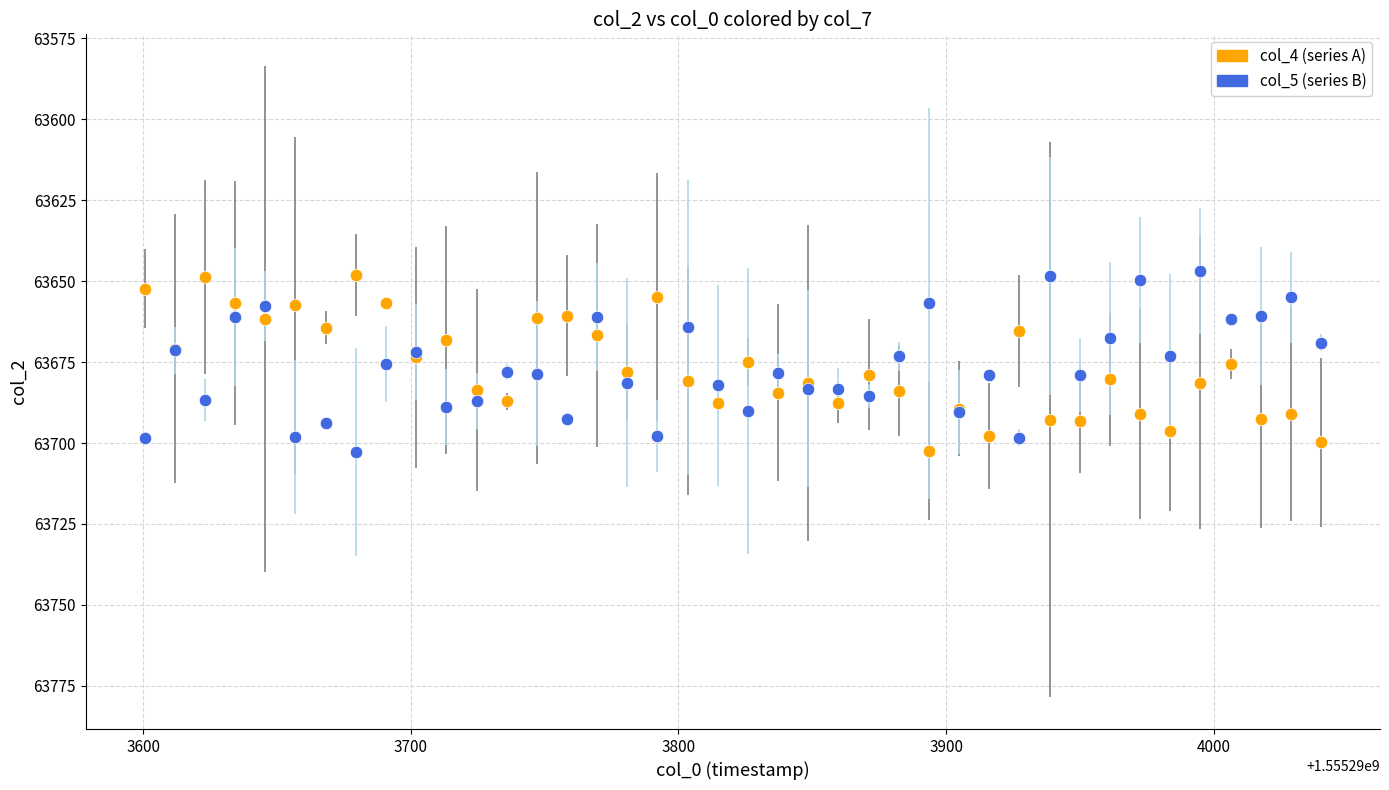

What is the X range (max minus min) for the scatter plot?

439.7